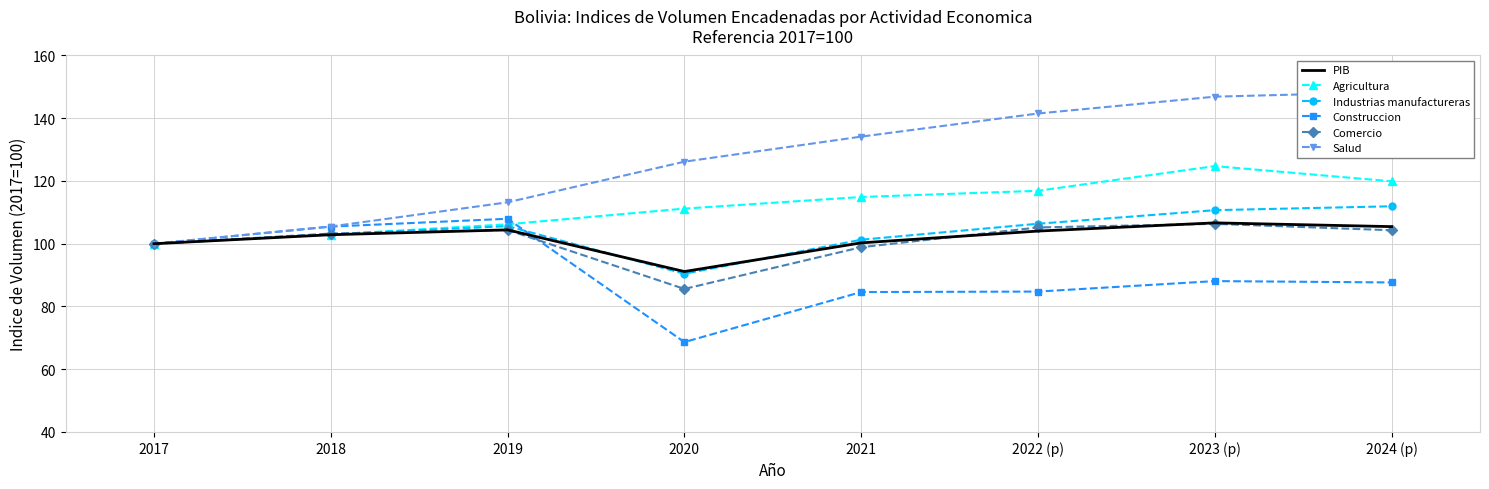

Is it true that PIB equals 32.8 at 2022 (p)?

False